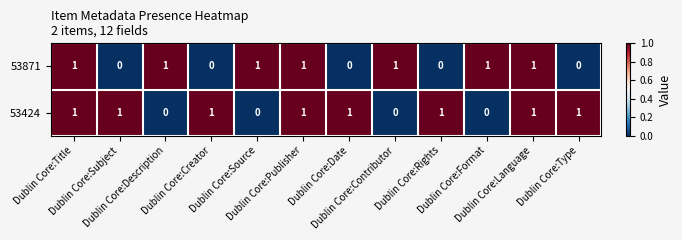

List the series in order of their overall mean, lowest first.

53871, 53424